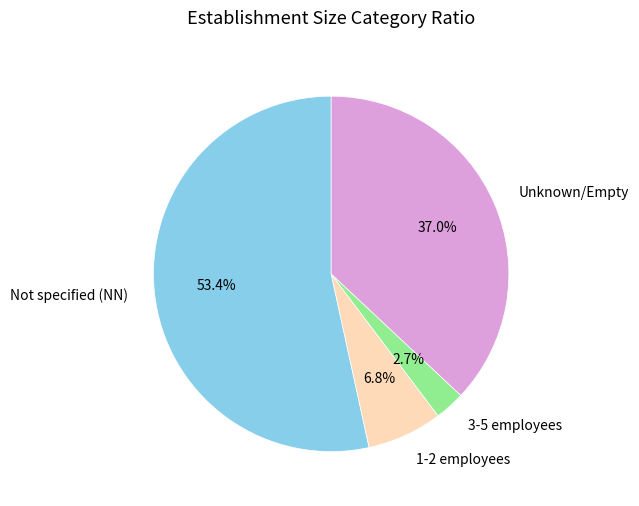

What is the ratio of the value at 3-5 employees to the value at 1-2 employees?

0.4